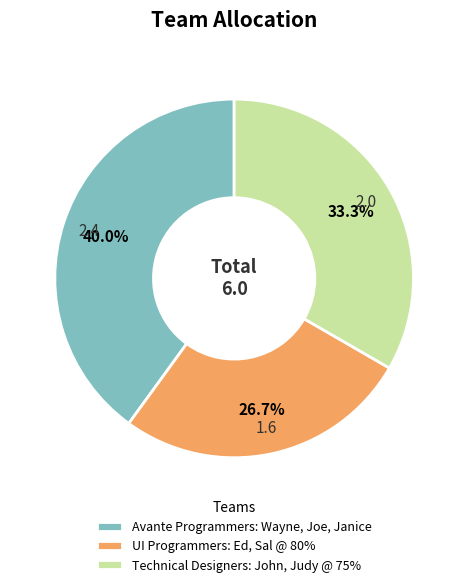

To the nearest percent, what is the difference between the Avante Programmers: Wayne, Joe, Janice and Technical Designers: John, Judy @ 75% slice percentages?

7%